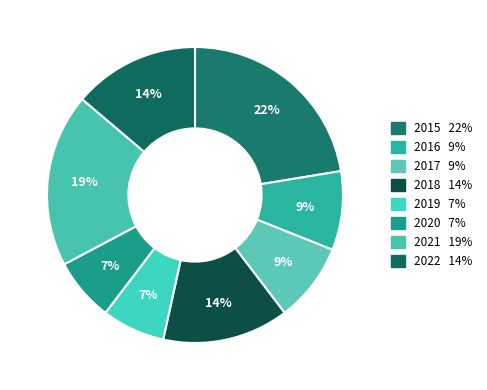

What percentage is the 2017 slice, to the nearest percent?

9%